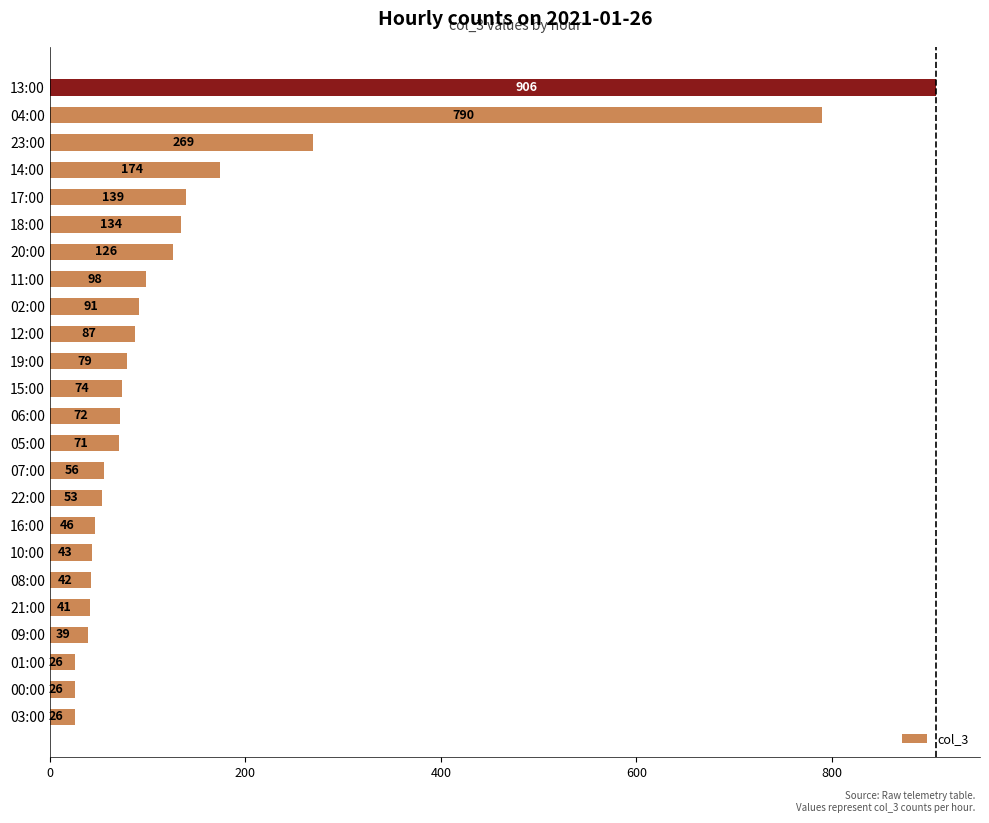

What is the change in value from 00:00 to 05:00?

+45